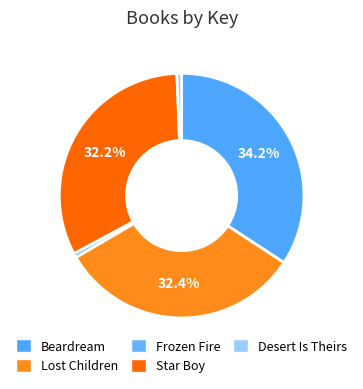

Does any single category account for the majority?

No